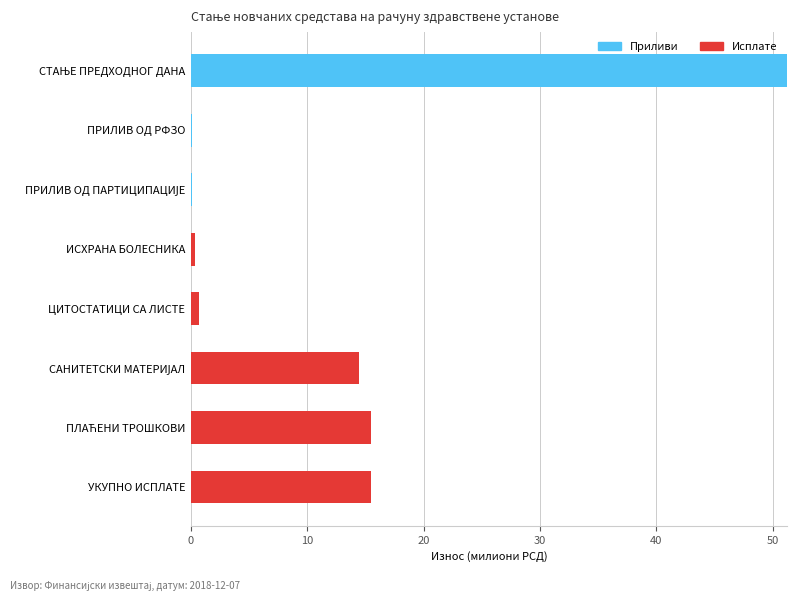

What is the maximum value for Приливи?

51.2